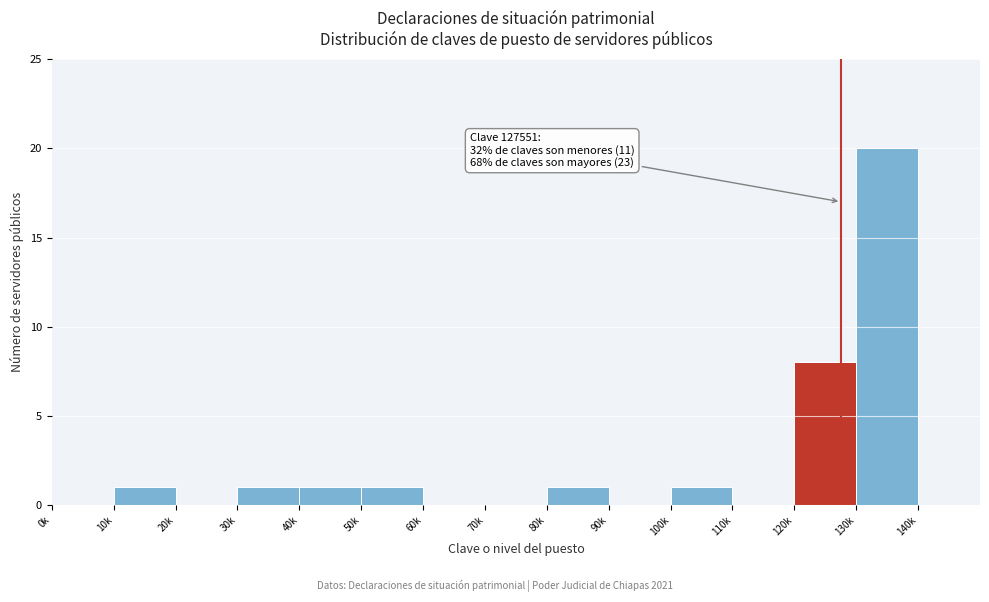

Reading left to right, list all the values displayed in this chart.

0k=0	10k=1	20k=0	30k=1	40k=1	50k=1	60k=0	70k=0	80k=1	90k=0	100k=1	110k=0	120k=8	130k=20	140k=0